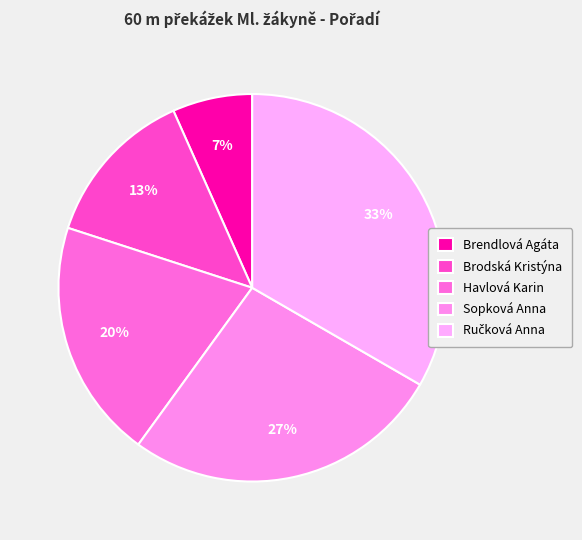

Between Ručková Anna and Brendlová Agáta, which is larger?

Ručková Anna